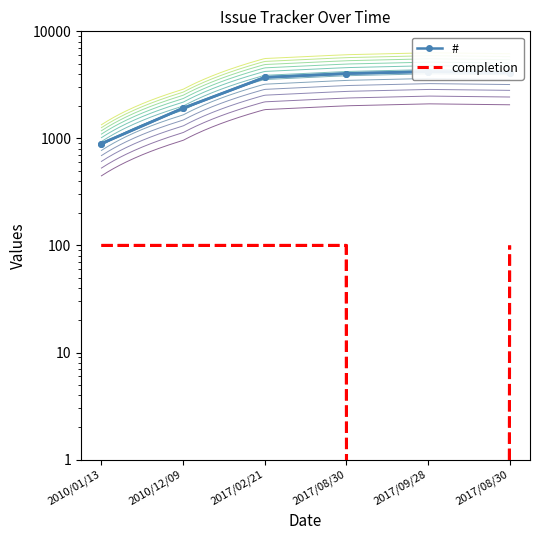

True or false: completion has more than 0 interior local peaks.

False